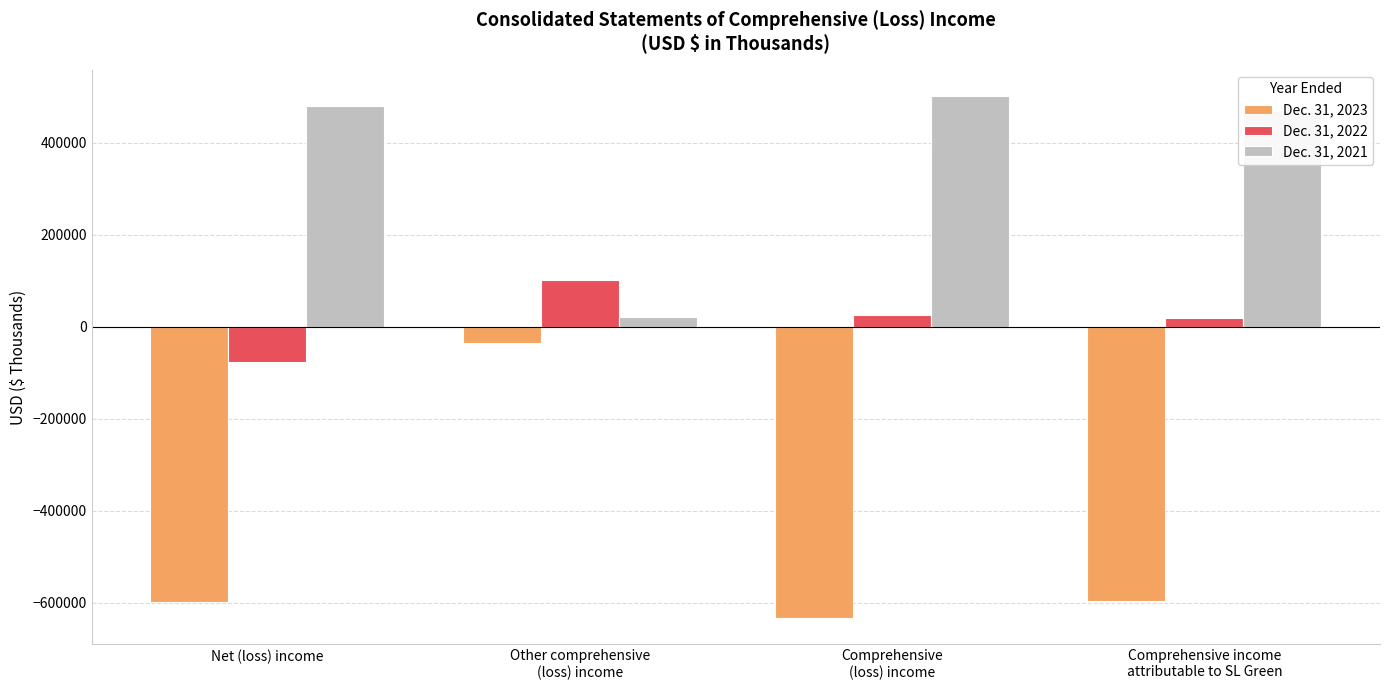

Between Net (loss) income and Other comprehensive
(loss) income, which series saw the biggest shift?

Dec. 31, 2023